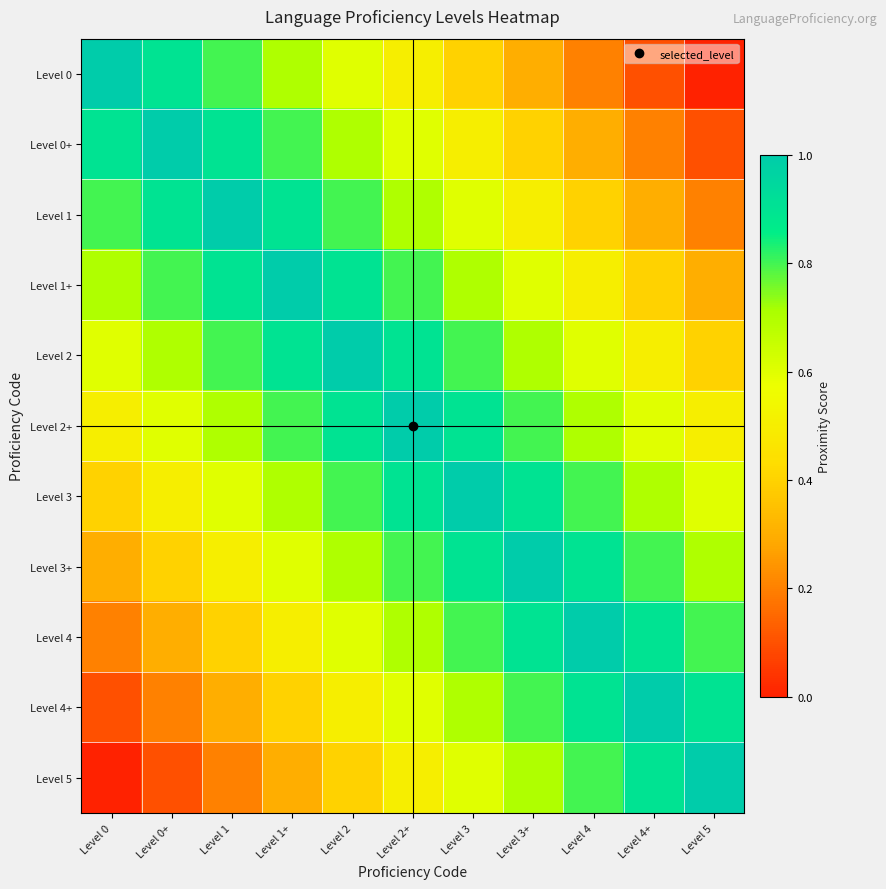

What is the difference between the highest and lowest values at Level 2?

0.6